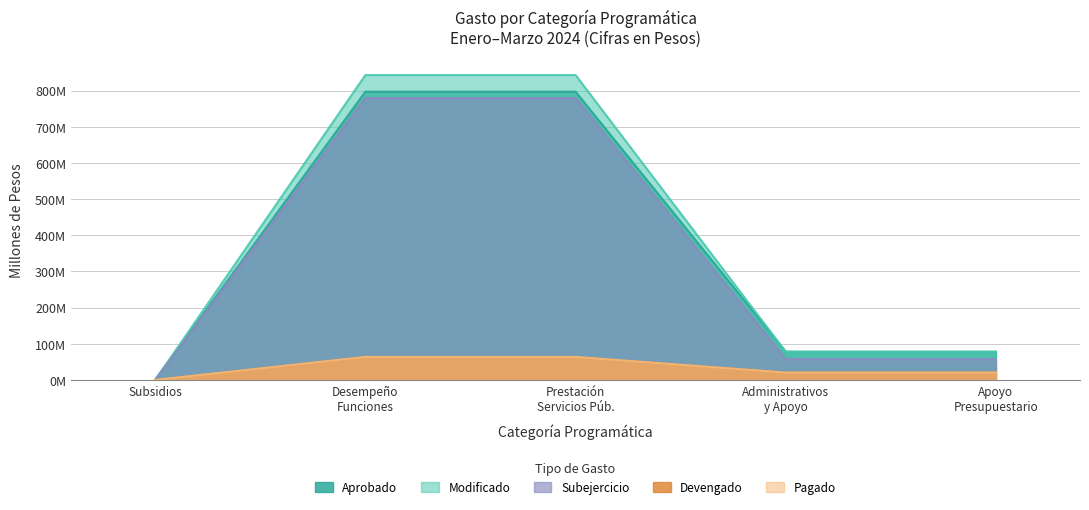

What is the value of the Devengado point at the 4th from the left?

20.4